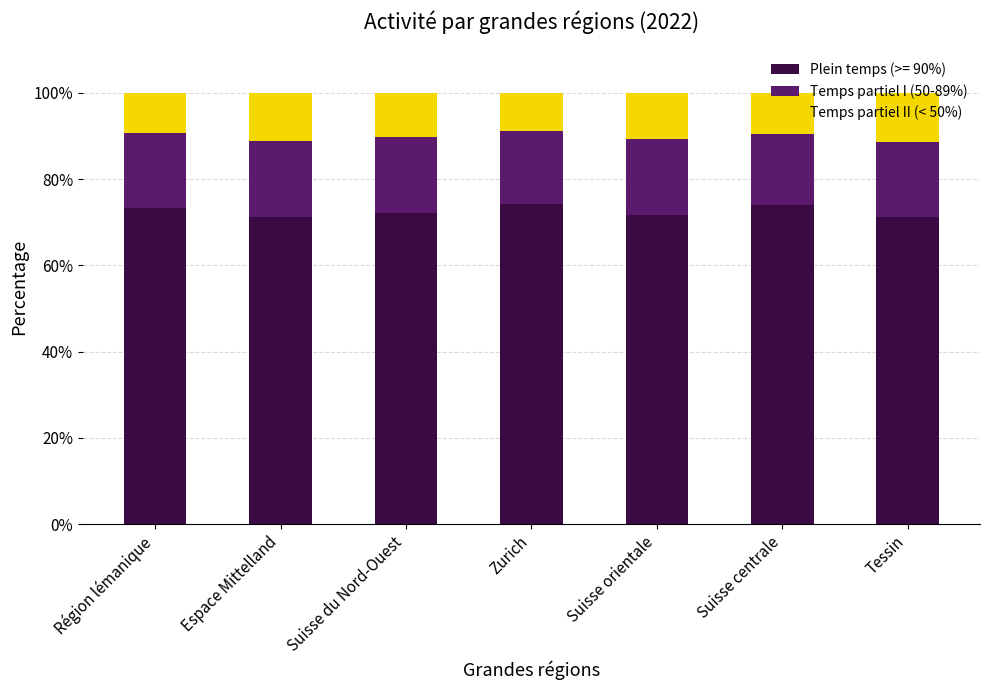

The value of Plein temps (>= 90%) at Tessin is 71.1. True or false?

True